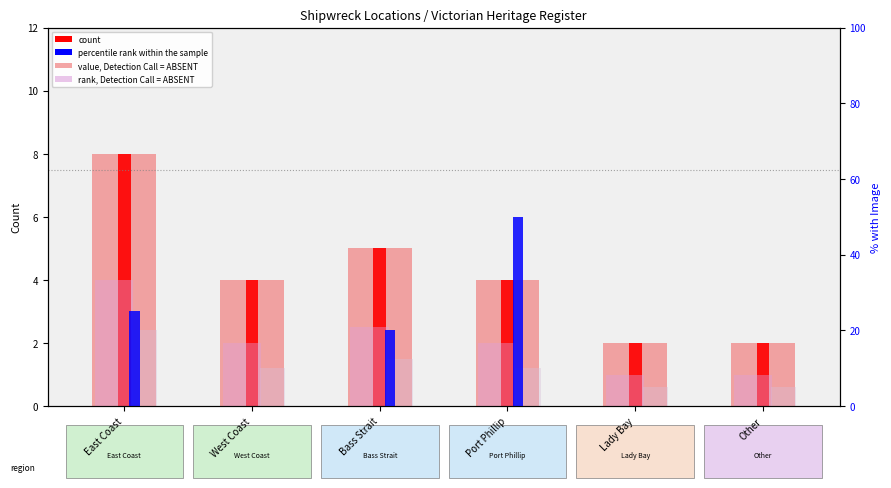

Between Other and West Coast, which is larger?

West Coast